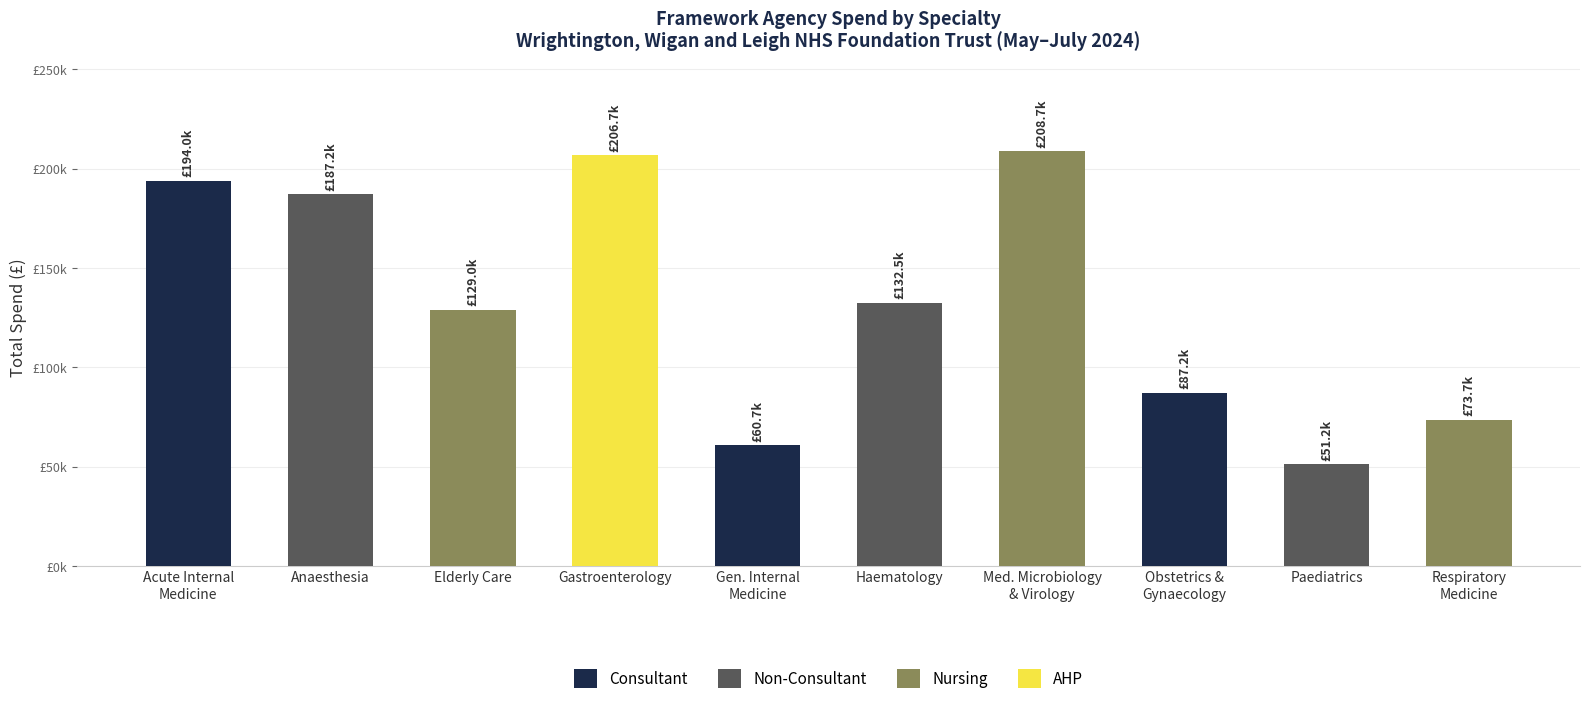

What is the ratio of the value at Paediatrics to the value at Haematology?

0.4